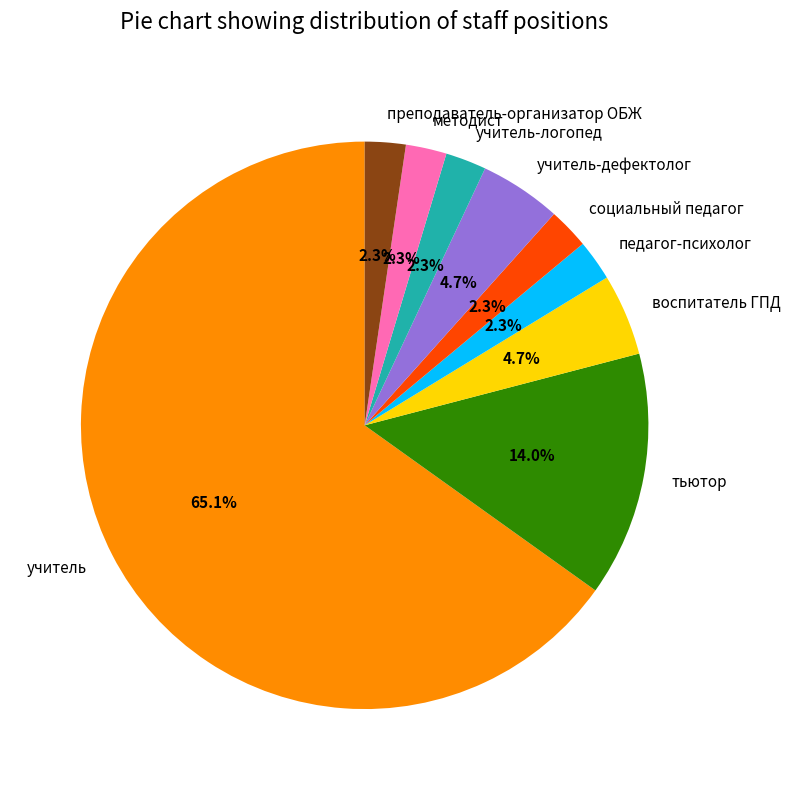

Is it true that учитель is 79% of the pie?

False